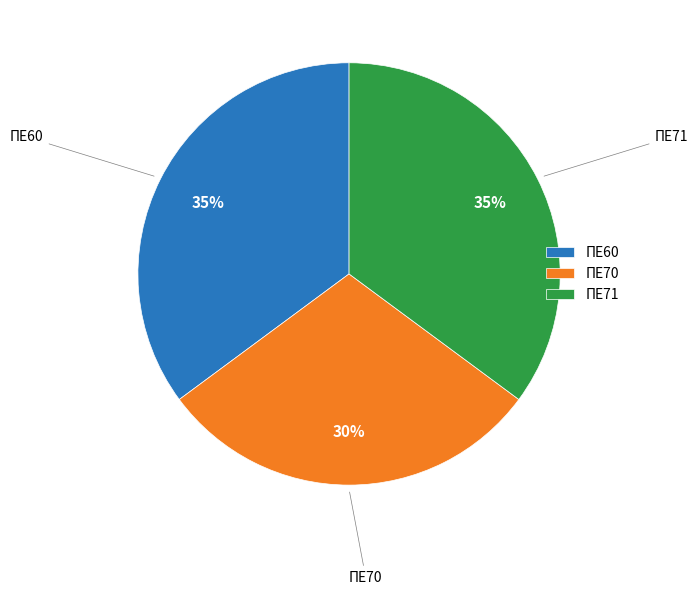

Combined, do ΠΕ70 and ΠΕ60 account for over 50%?

Yes